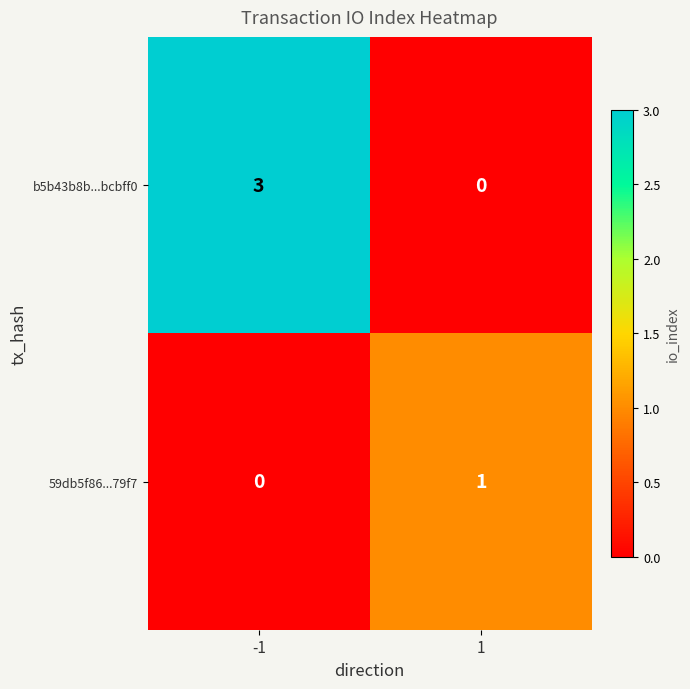

Read the b5b43b8b...bcbff0 value at -1.

3